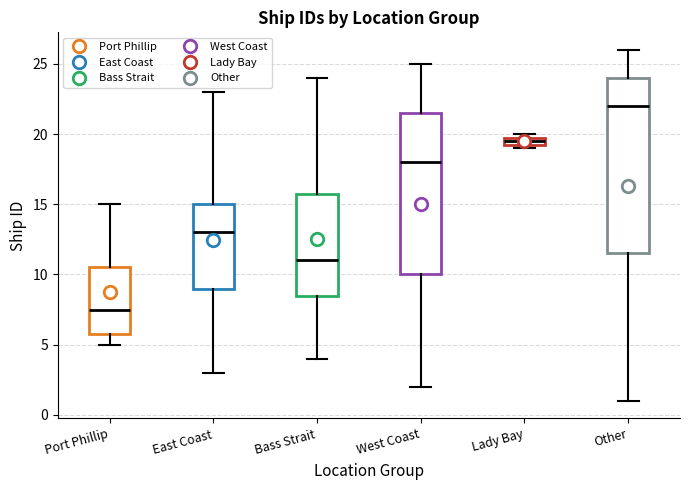

Where does the lower whisker of the box for Port Phillip end on the y-axis? The values are not printed on the chart, so give them approximately, as read against the axis.

5.0